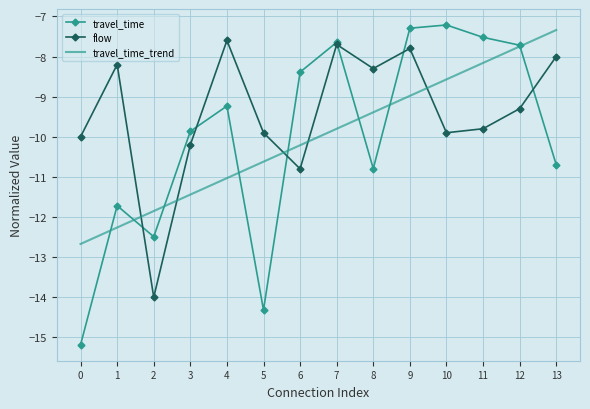

How many interior local peaks does the flow series have?

4